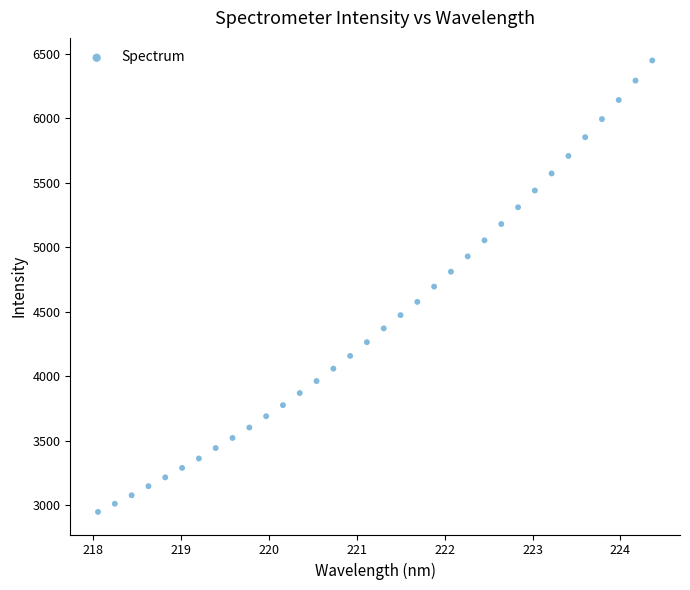

What is the range of Y values (max minus min)?

3501.5